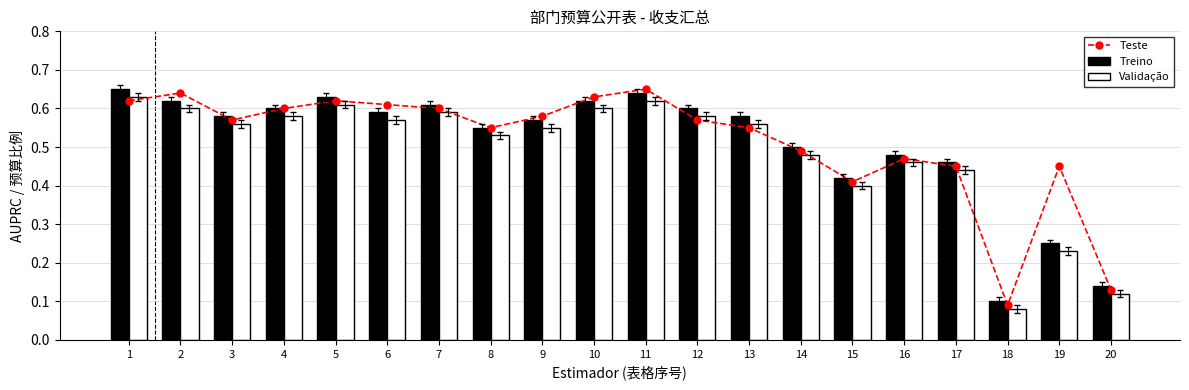

What is the total value across all series at 1?

1.9